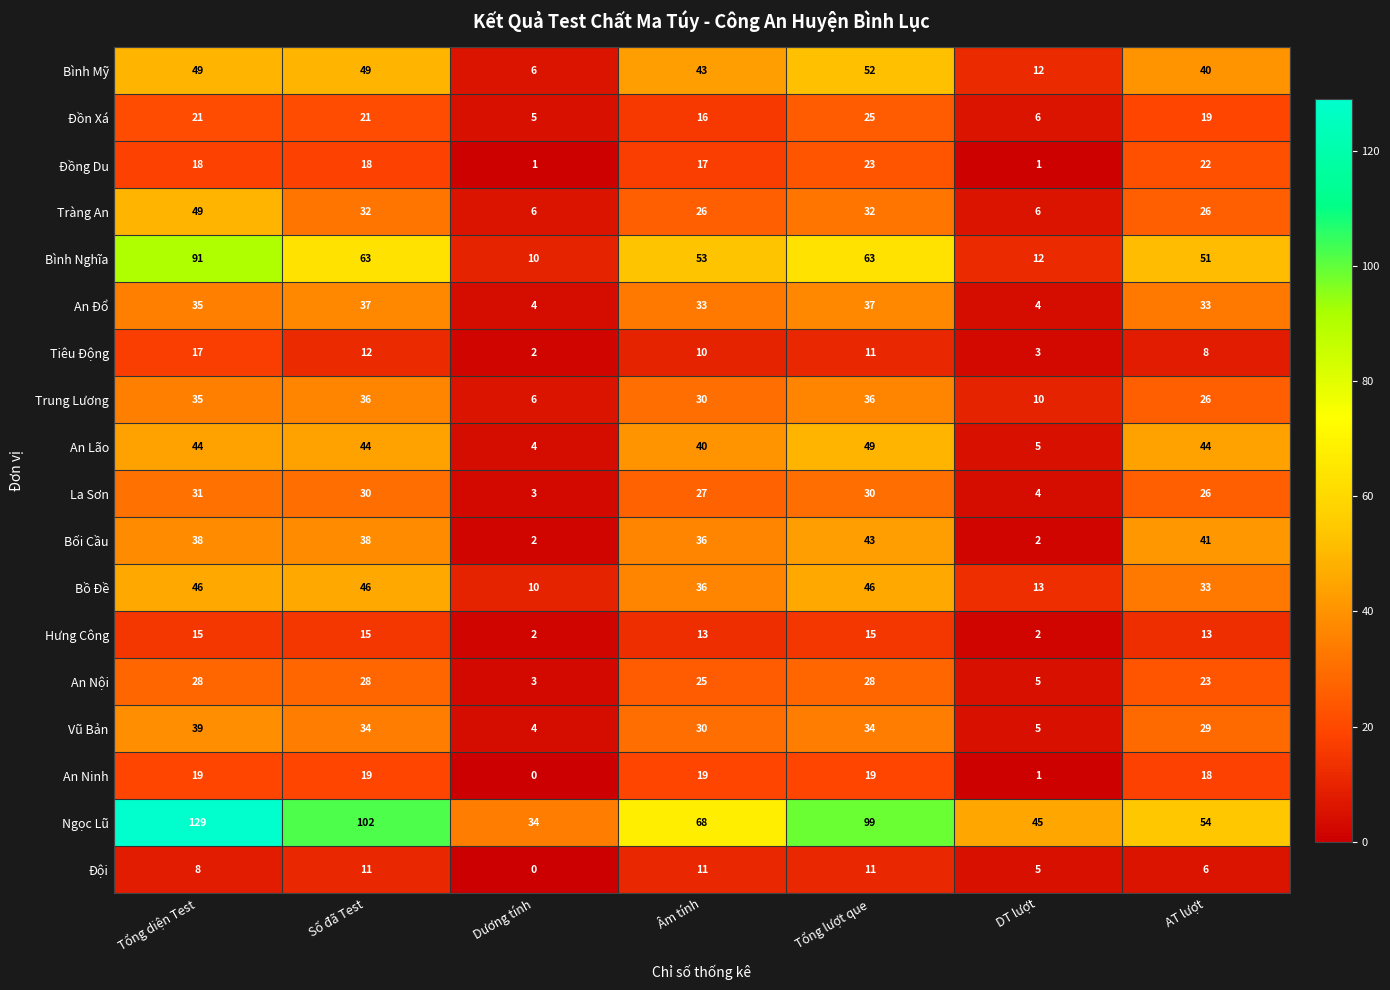

What is the difference between the maximum and second lowest values in the Bối Cầu series?

41